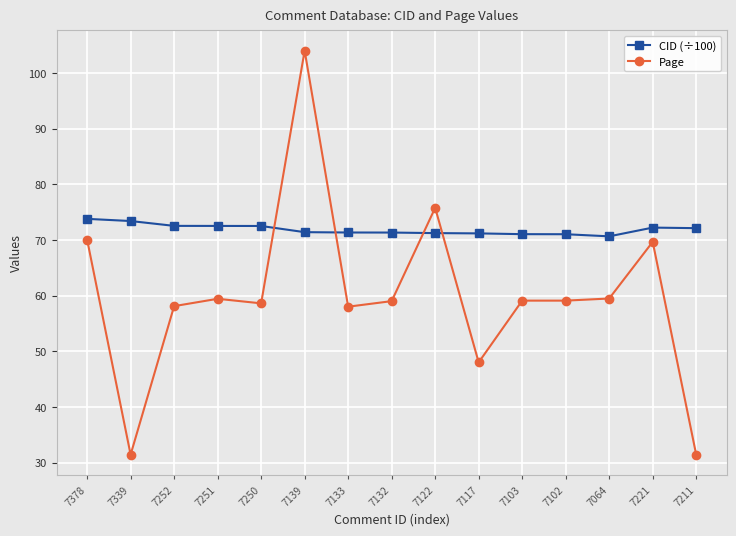

Is the value of Page at 7133 greater than the value of CID (÷100) at 7132?

No